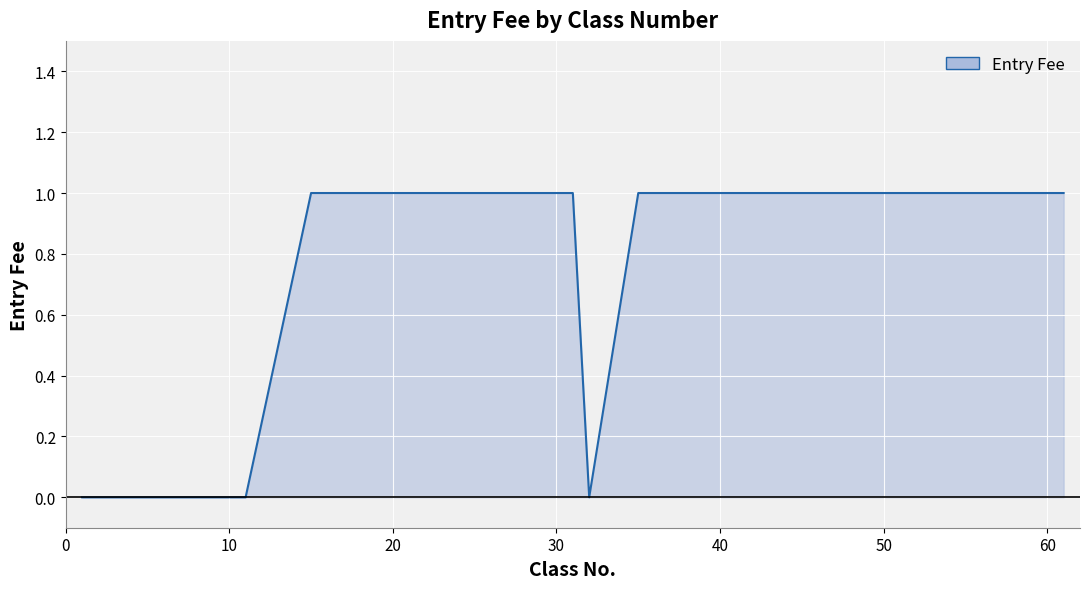

What is the greatest value displayed?

1